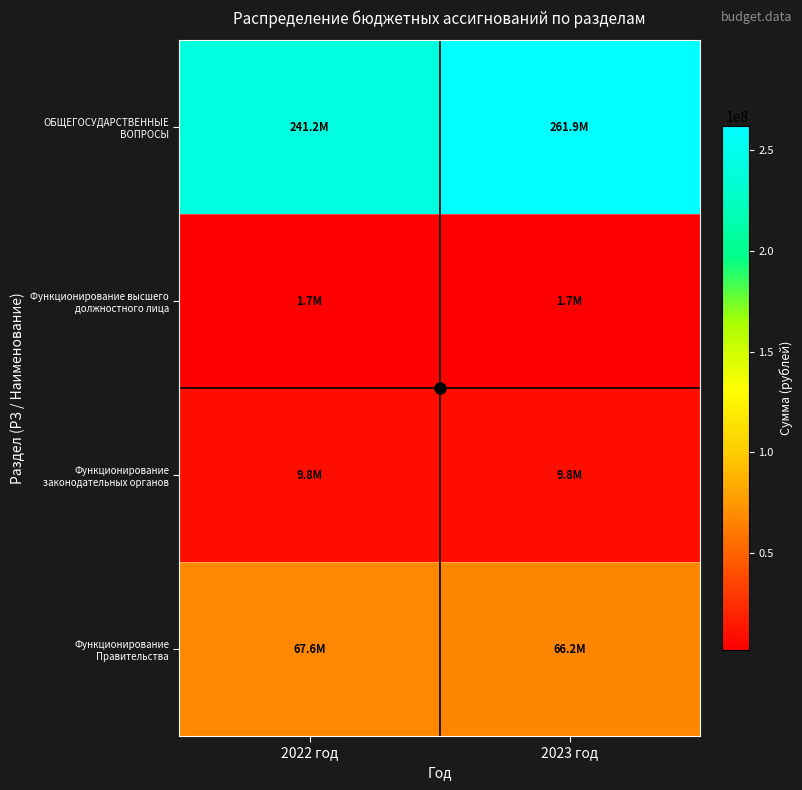

At how many categories does at least one series exceed 208228940?

2